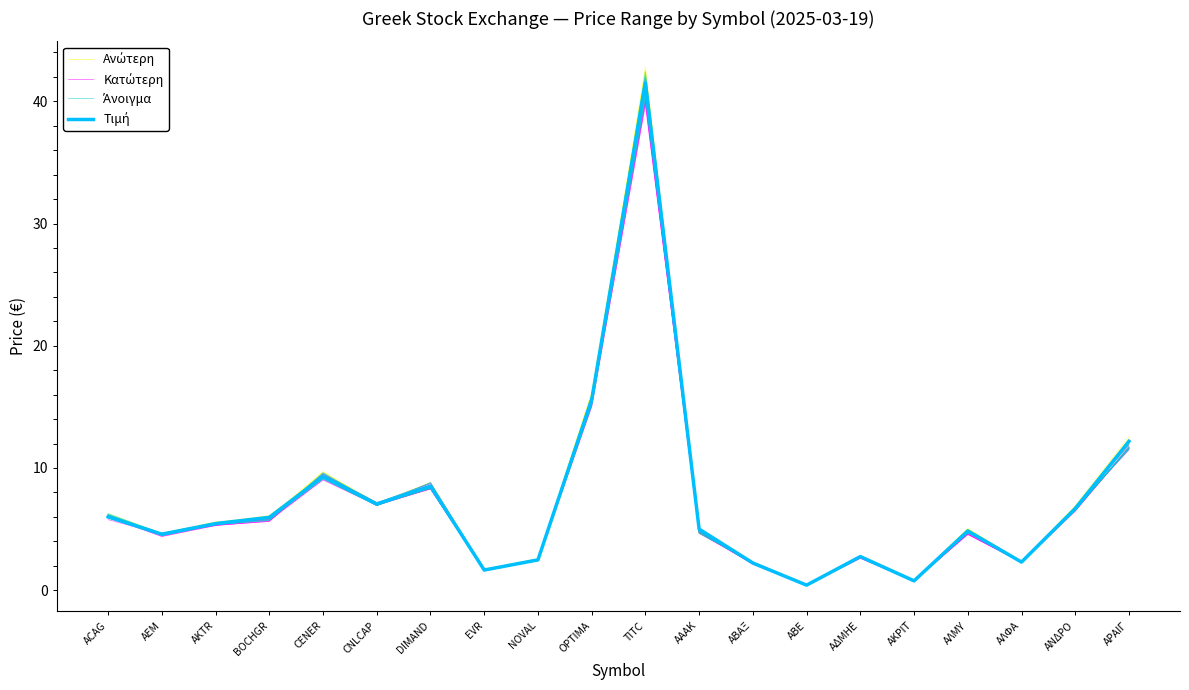

Rank the series by their maximum value, from lowest to highest.

Κατώτερη, Άνοιγμα, Ανώτερη, Τιμή